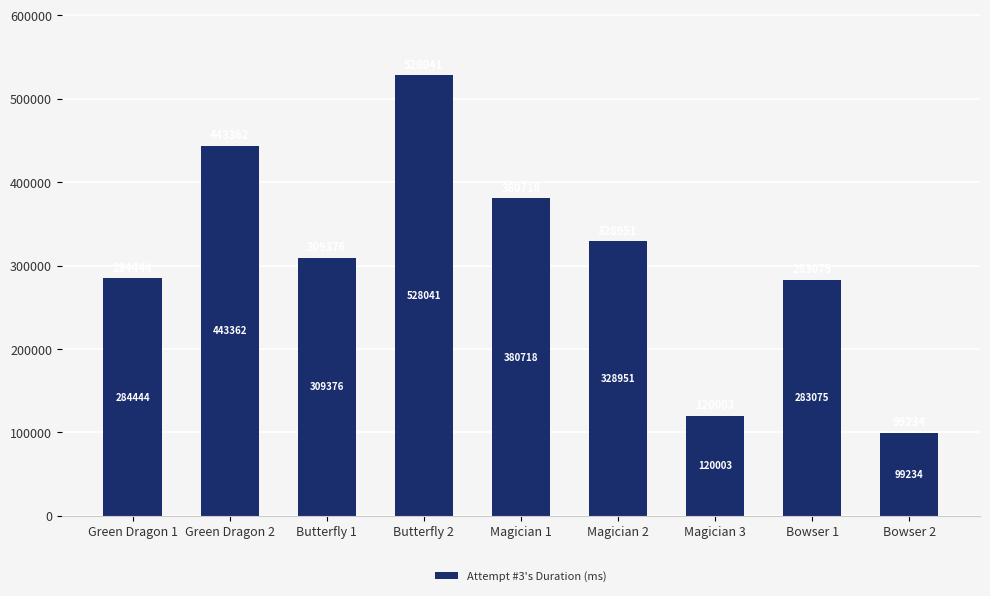

Reading left to right, extract all data points from this chart.

Green Dragon 1=284444	Green Dragon 2=443362	Butterfly 1=309376	Butterfly 2=528041	Magician 1=380718	Magician 2=328951	Magician 3=120003	Bowser 1=283075	Bowser 2=99234